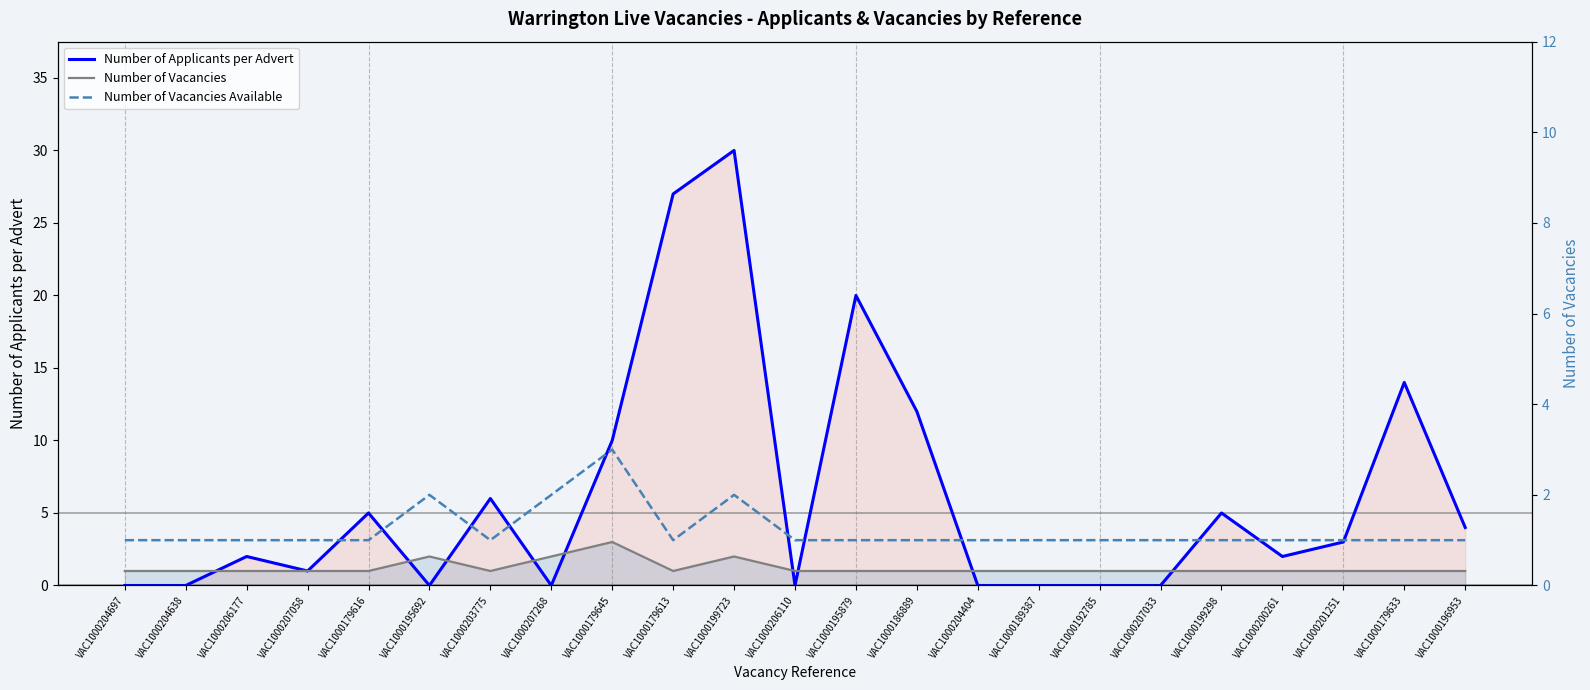

Reading left to right, list all the values displayed in this chart.

Number of Applicants per Advert: VAC1000204697=0	VAC1000204638=0	VAC1000206177=2	VAC1000207058=1	VAC1000179616=5	VAC1000195692=0	VAC1000203775=6	VAC1000207268=0	VAC1000179645=10	VAC1000179613=27	VAC1000199723=30	VAC1000206110=0	VAC1000195879=20	VAC1000186889=12	VAC1000204404=0	VAC1000189387=0	VAC1000192785=0	VAC1000207033=0	VAC1000199298=5	VAC1000200261=2	VAC1000201251=3	VAC1000179633=14	VAC1000196953=4
Number of Vacancies: VAC1000204697=1	VAC1000204638=1	VAC1000206177=1	VAC1000207058=1	VAC1000179616=1	VAC1000195692=2	VAC1000203775=1	VAC1000207268=2	VAC1000179645=3	VAC1000179613=1	VAC1000199723=2	VAC1000206110=1	VAC1000195879=1	VAC1000186889=1	VAC1000204404=1	VAC1000189387=1	VAC1000192785=1	VAC1000207033=1	VAC1000199298=1	VAC1000200261=1	VAC1000201251=1	VAC1000179633=1	VAC1000196953=1
Number of Vacancies Available: VAC1000204697=1	VAC1000204638=1	VAC1000206177=1	VAC1000207058=1	VAC1000179616=1	VAC1000195692=2	VAC1000203775=1	VAC1000207268=2	VAC1000179645=3	VAC1000179613=1	VAC1000199723=2	VAC1000206110=1	VAC1000195879=1	VAC1000186889=1	VAC1000204404=1	VAC1000189387=1	VAC1000192785=1	VAC1000207033=1	VAC1000199298=1	VAC1000200261=1	VAC1000201251=1	VAC1000179633=1	VAC1000196953=1